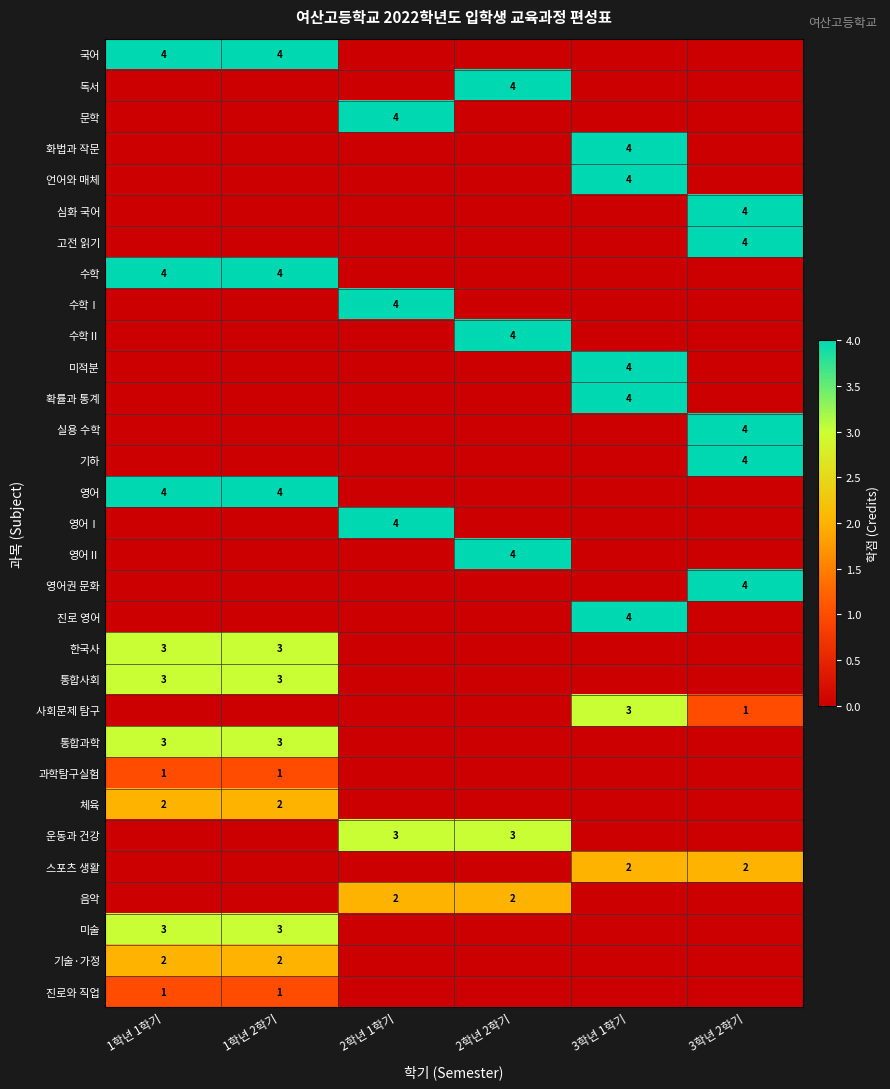

The value of 기술·가정 at 1학년 2학기 is 3. True or false?

False